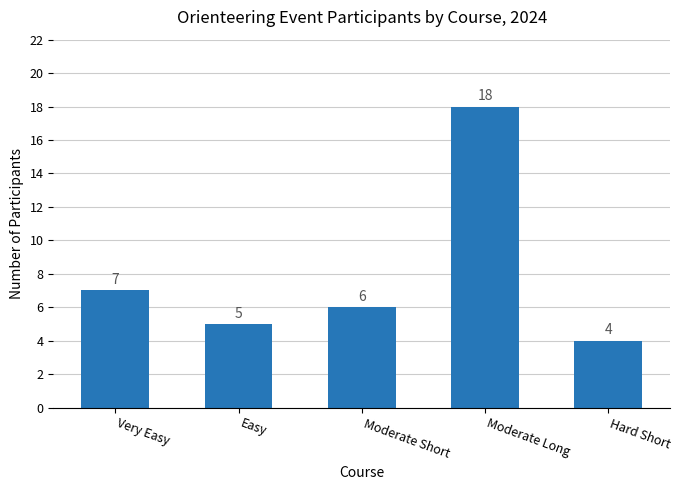

Reading left to right, what are all the values shown in this chart?

Very Easy=7	Easy=5	Moderate Short=6	Moderate Long=18	Hard Short=4